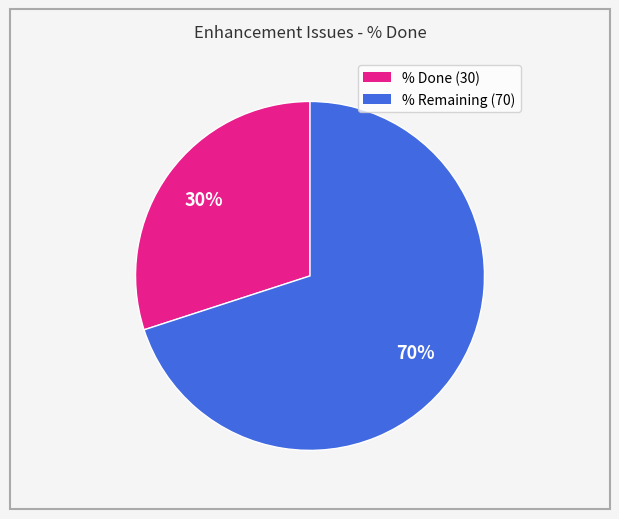

Which category accounts for the majority?

% Remaining (70)